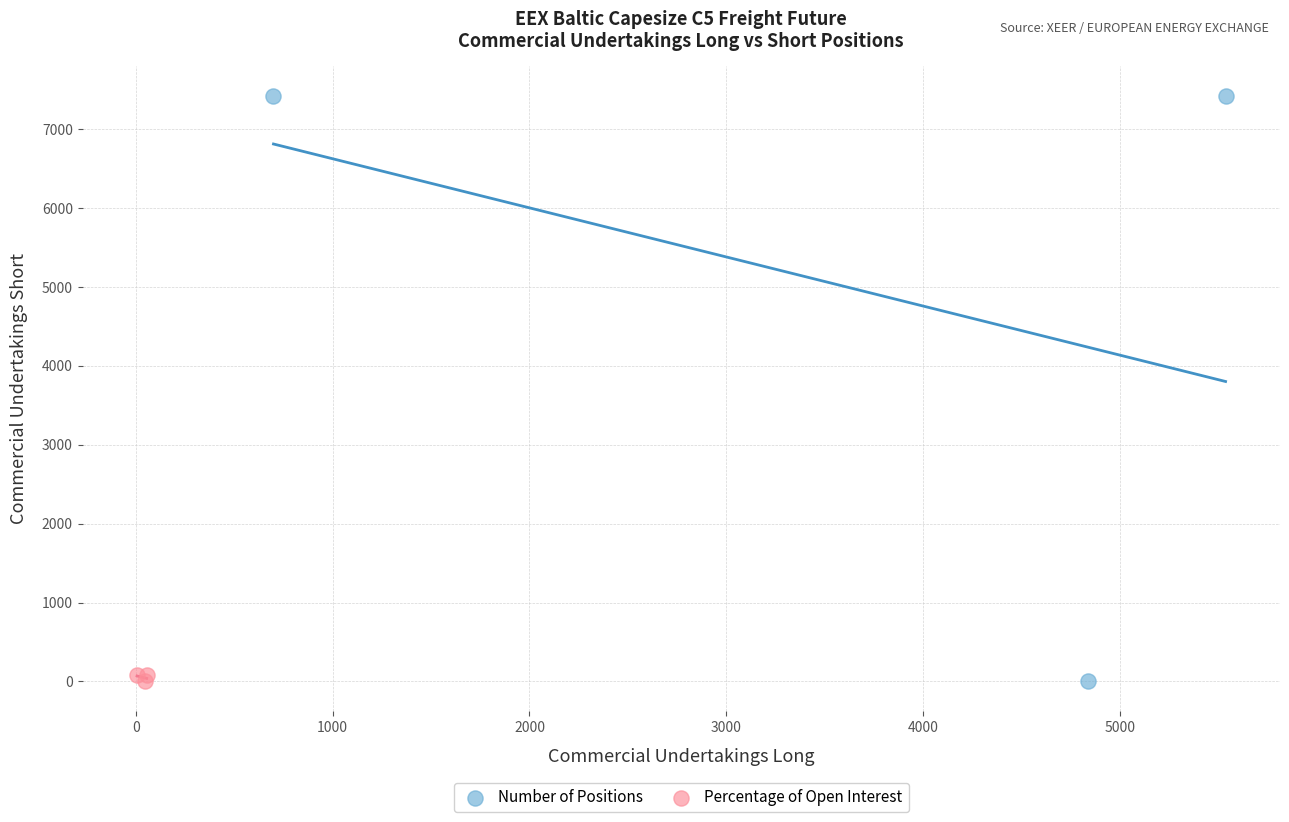

Which series has the largest Y range (max minus min)?

Number of Positions